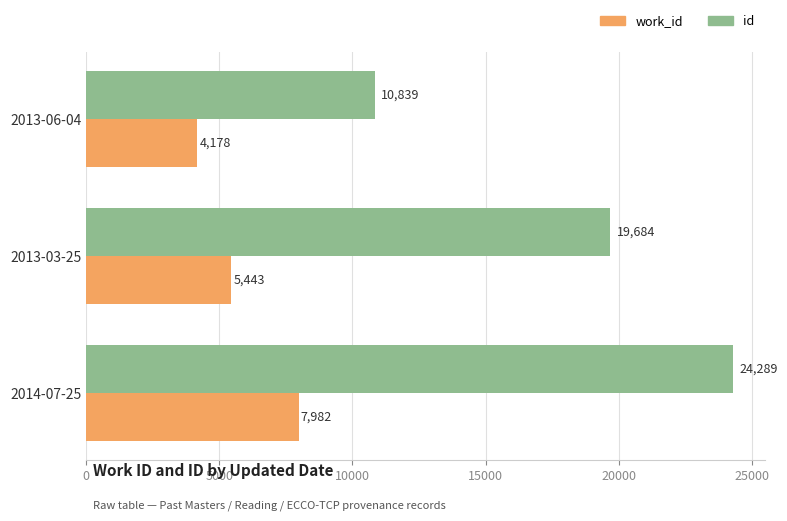

List the labels in order of work_id value, largest first.

2014-07-25, 2013-03-25, 2013-06-04